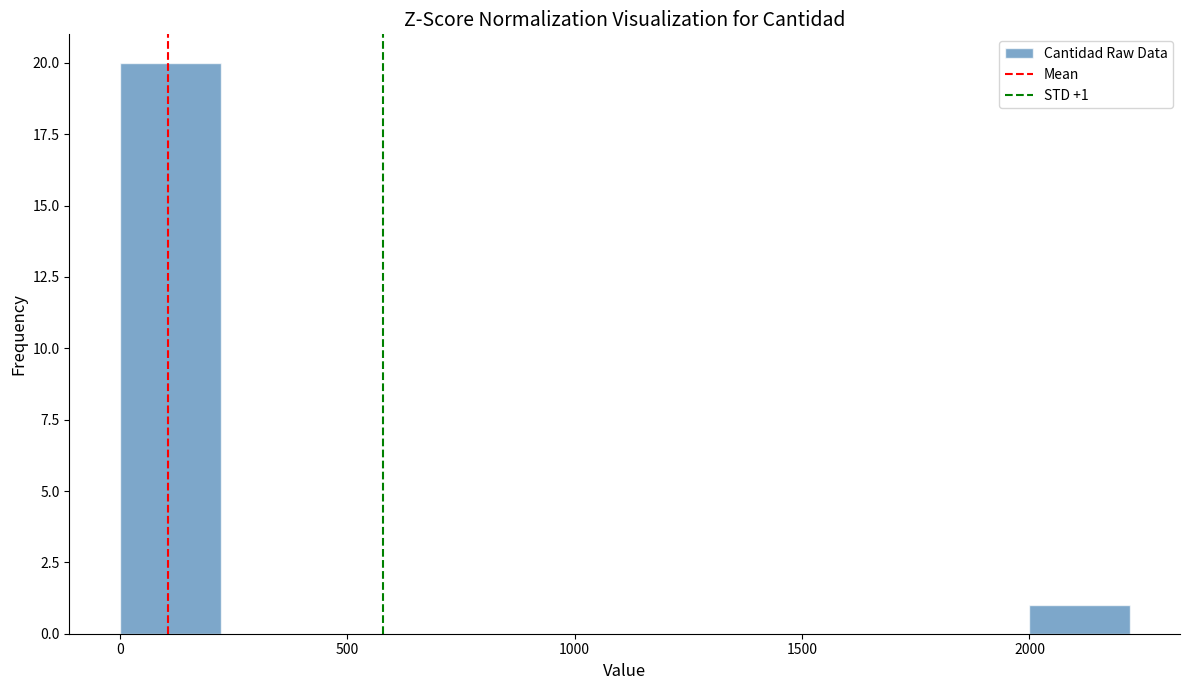

Which range on the x-axis has the tallest bar?

0 to 200